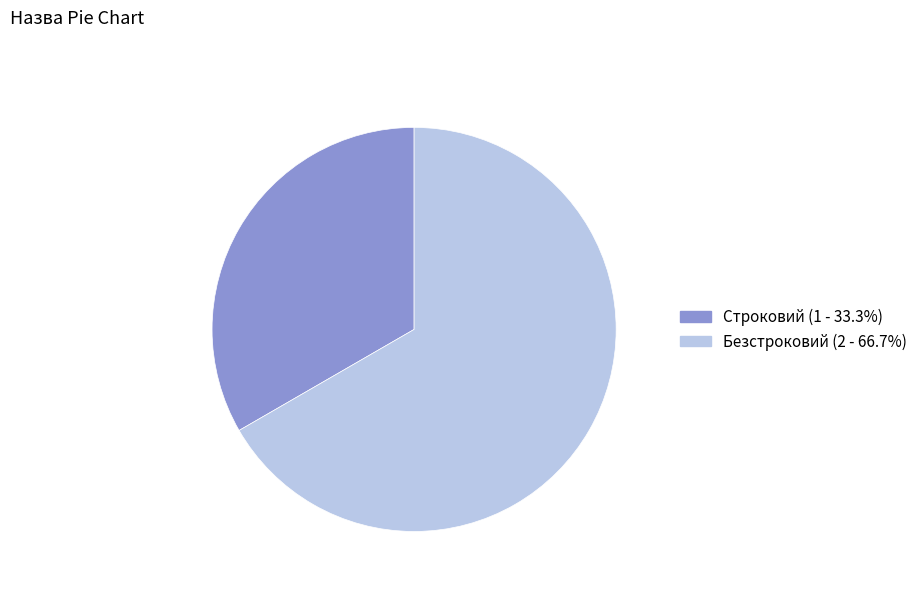

Which slice is the smallest?

Строковий